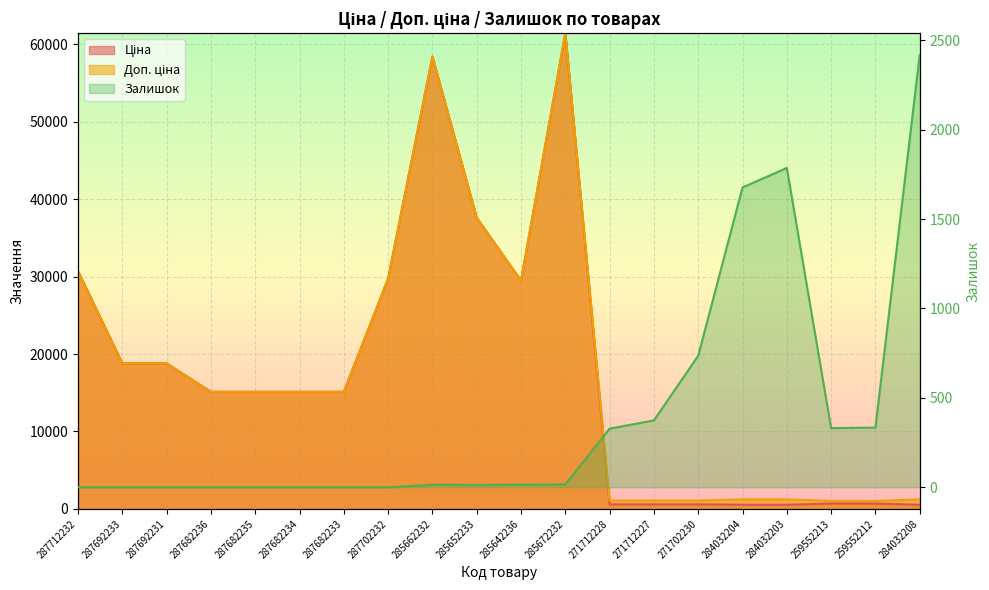

What is the average value of the Залишок series?

402.1